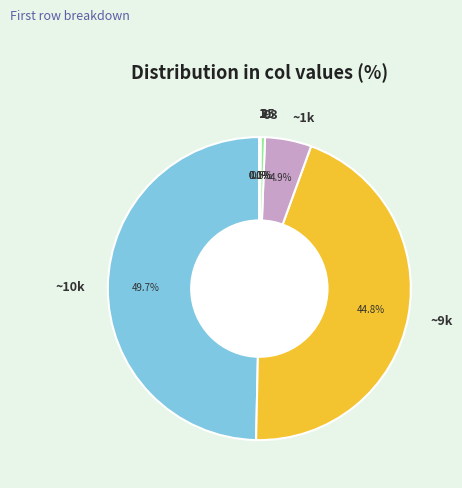

Does any single category account for the majority?

No